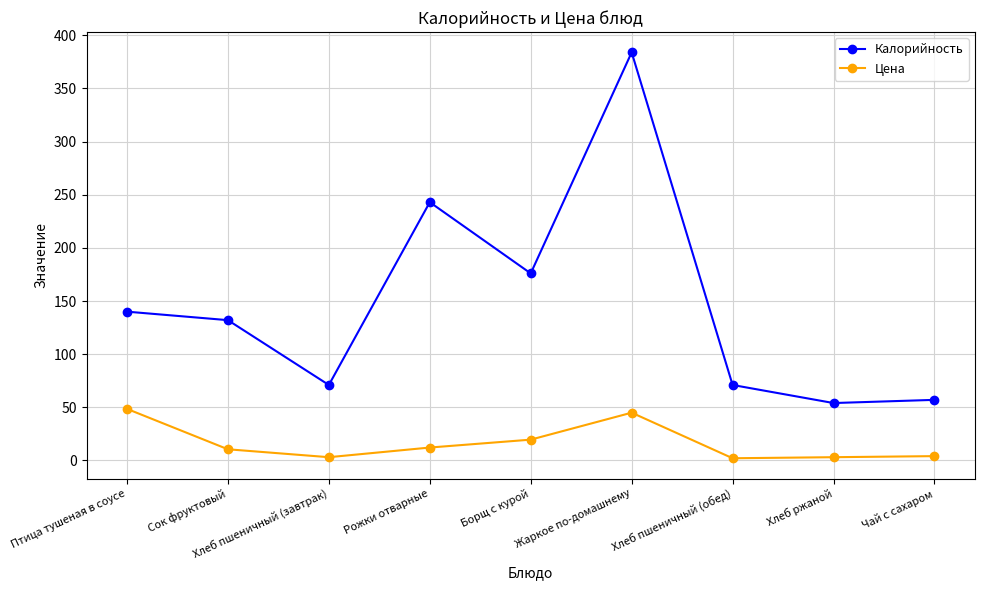

How many values in the Цена series exceed 10?

5